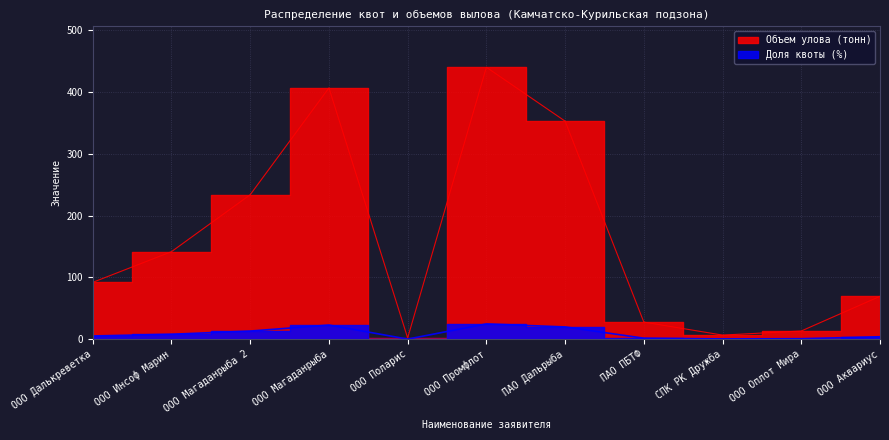

What is the label of the 2nd point from the left?

ООО Инсоф Марин